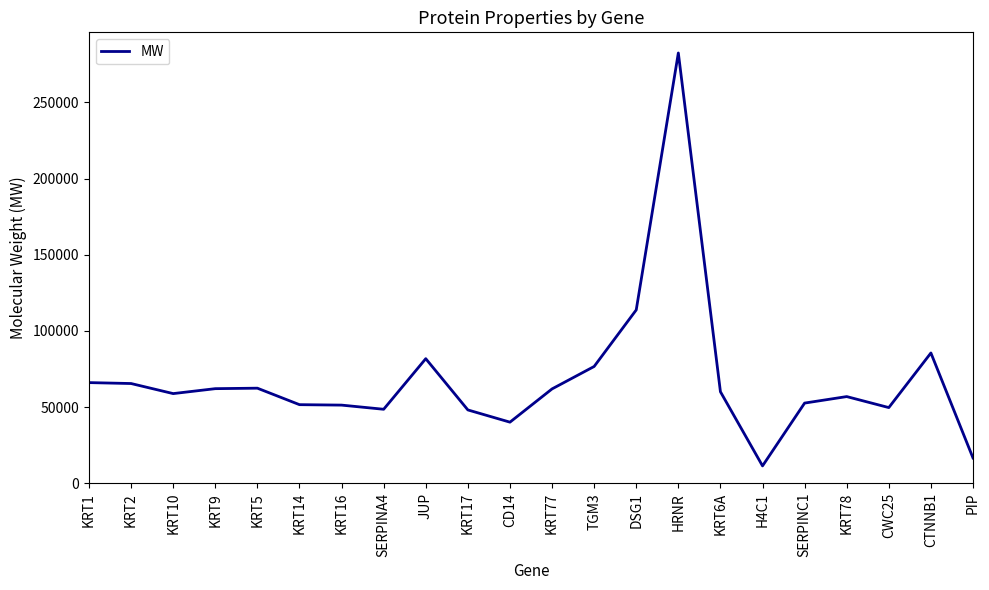

What is the difference between the maximum and second lowest values?

265815